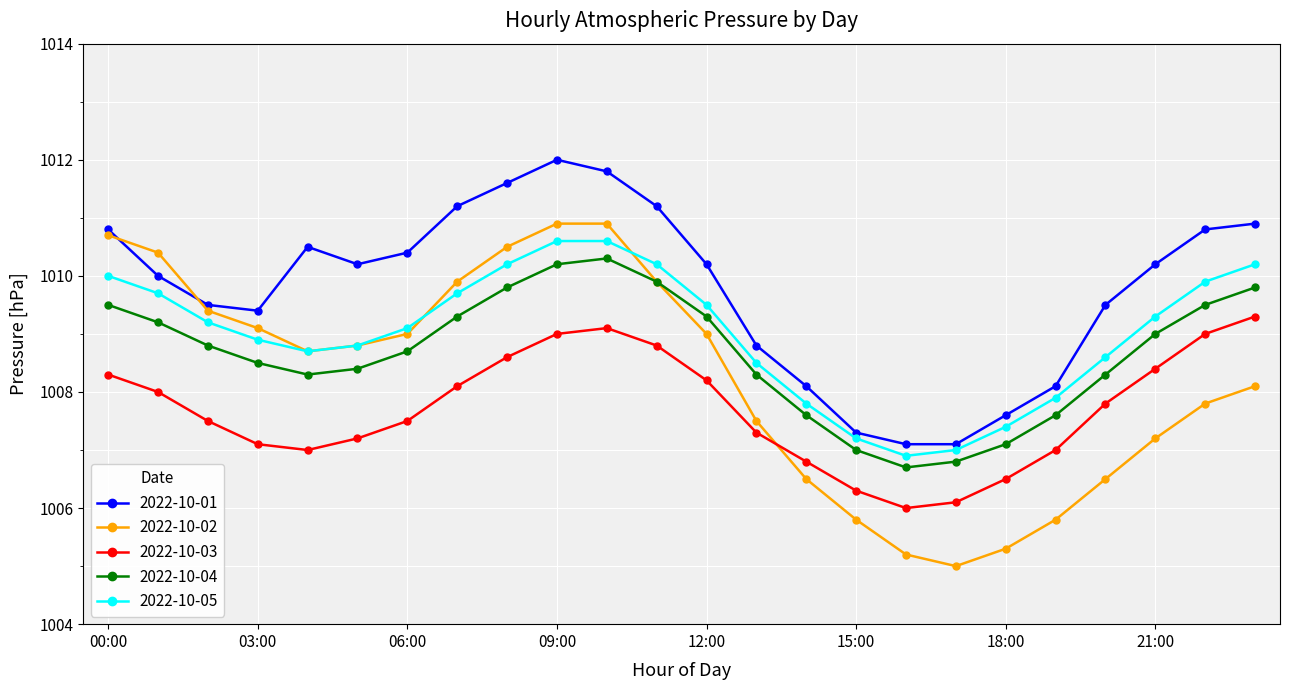

How many data points in 2022-10-05 are less than 1009?

11